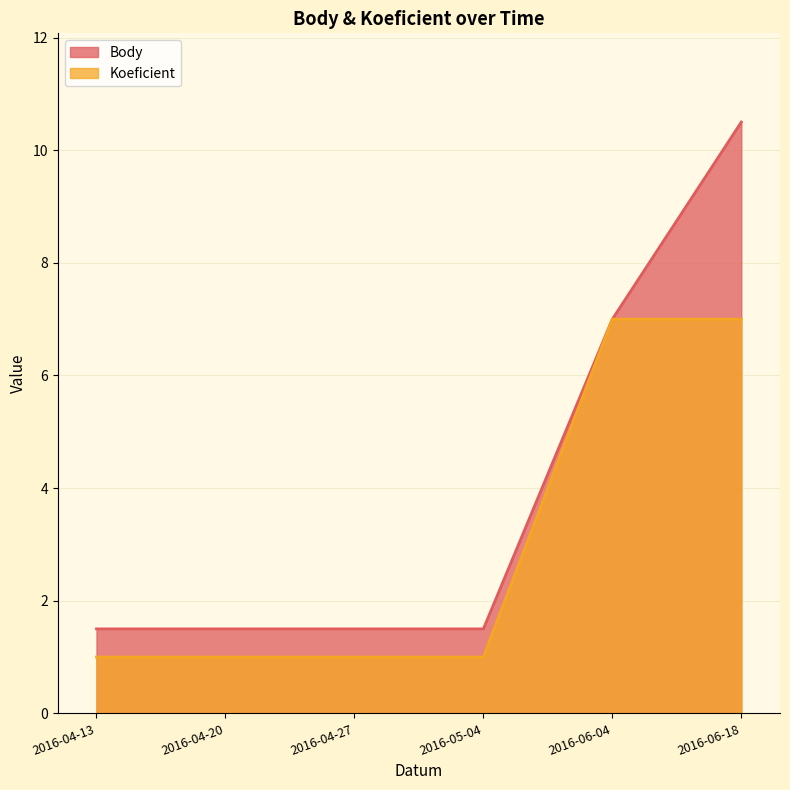

The Koeficient series shows 7.0 at 2016-06-04. True or false?

True